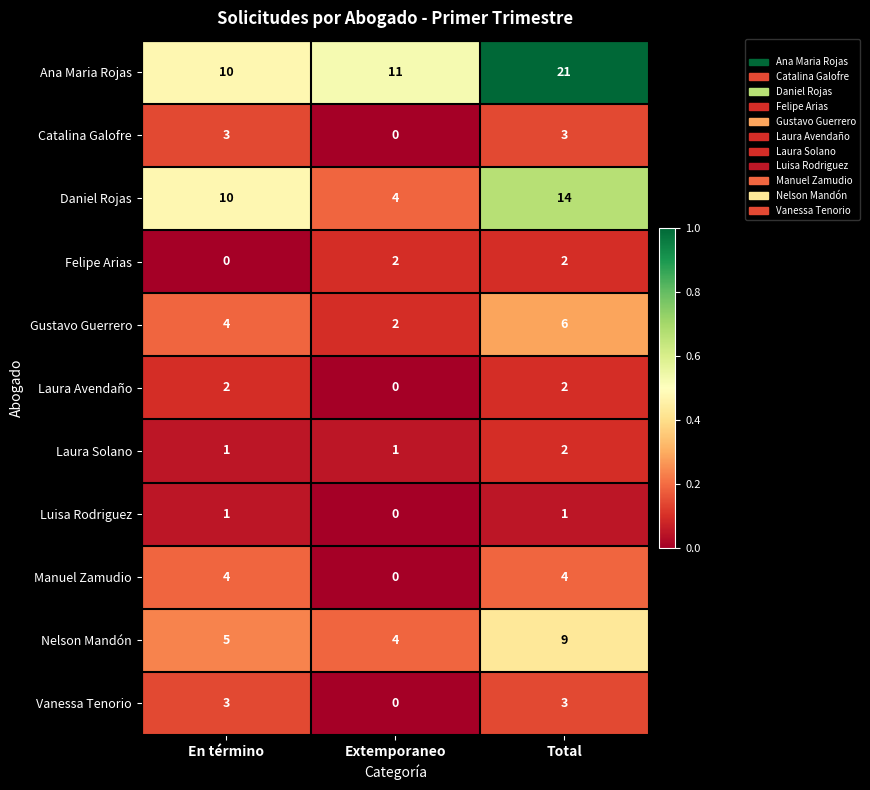

Which category has the lowest value in the Laura Avendaño series?

Extemporaneo